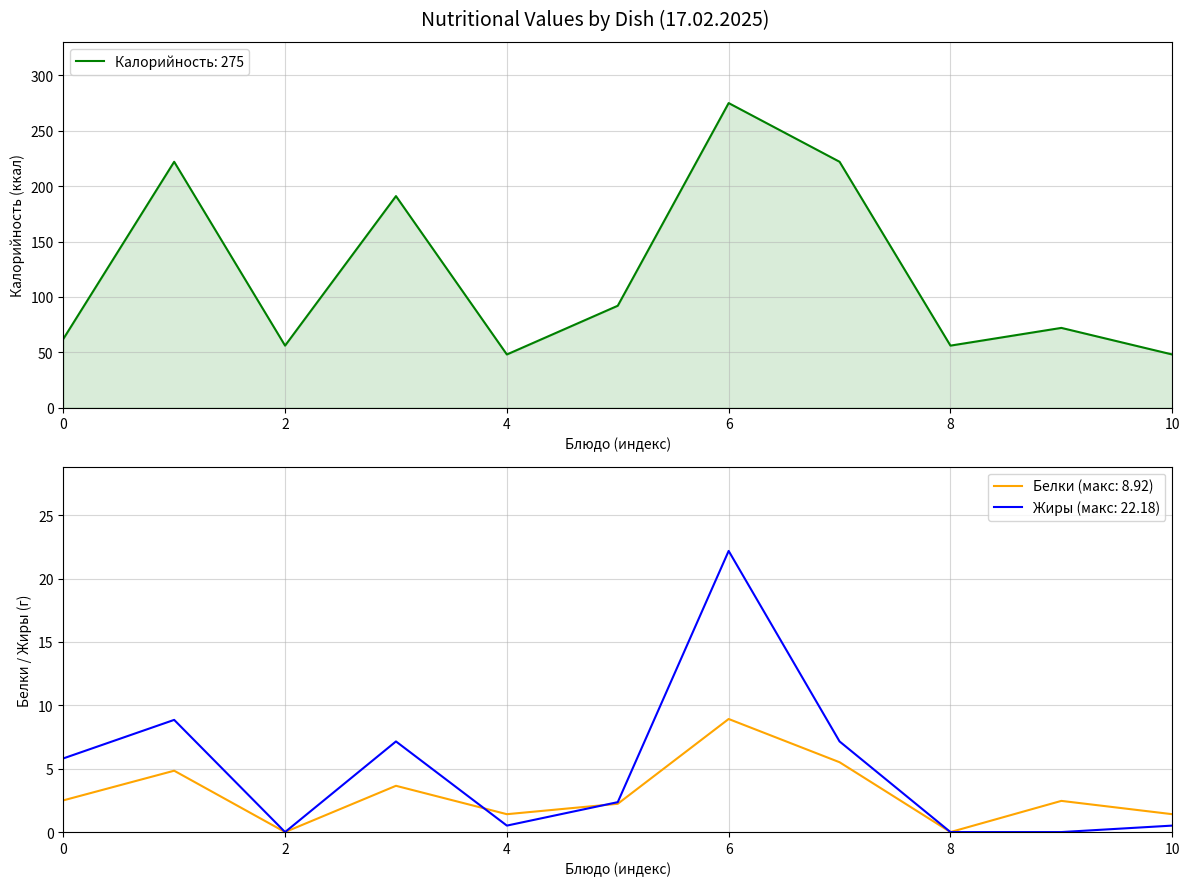

How many interior local peaks does the Жиры series have?

3